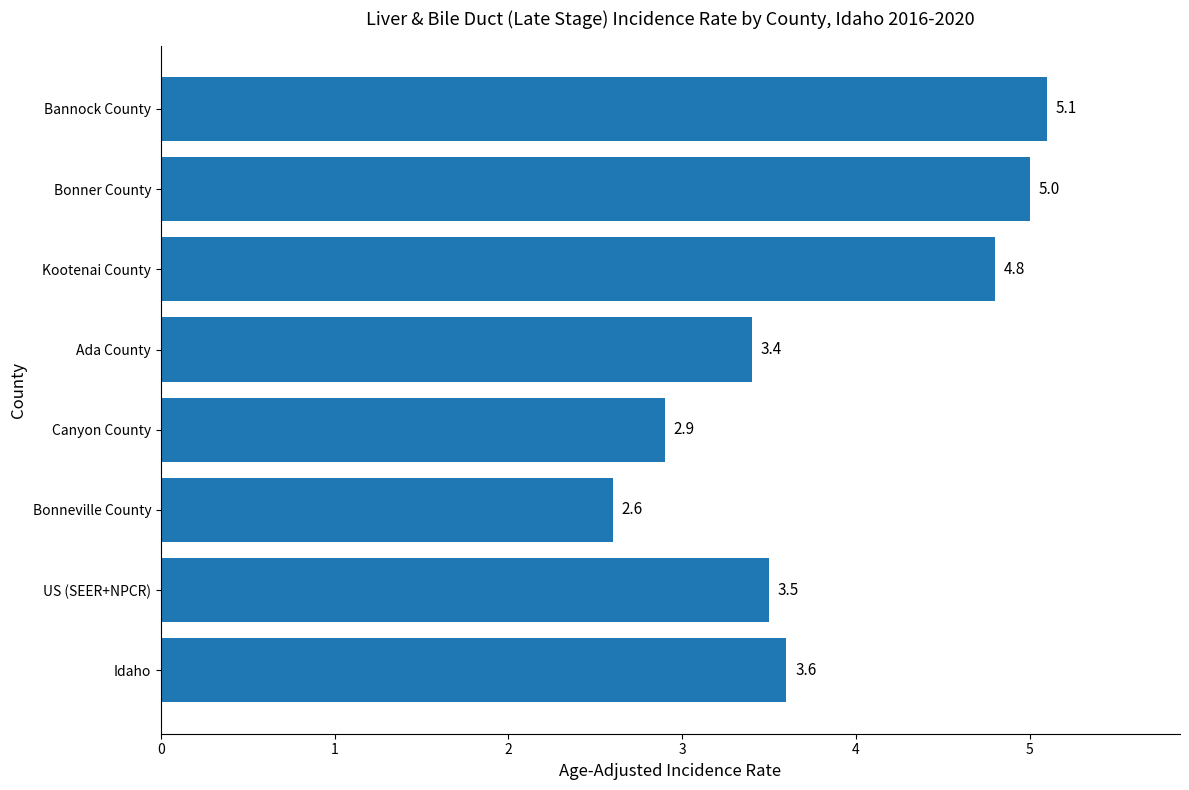

What is the change in value from Ada County to Bonner County?

+1.6